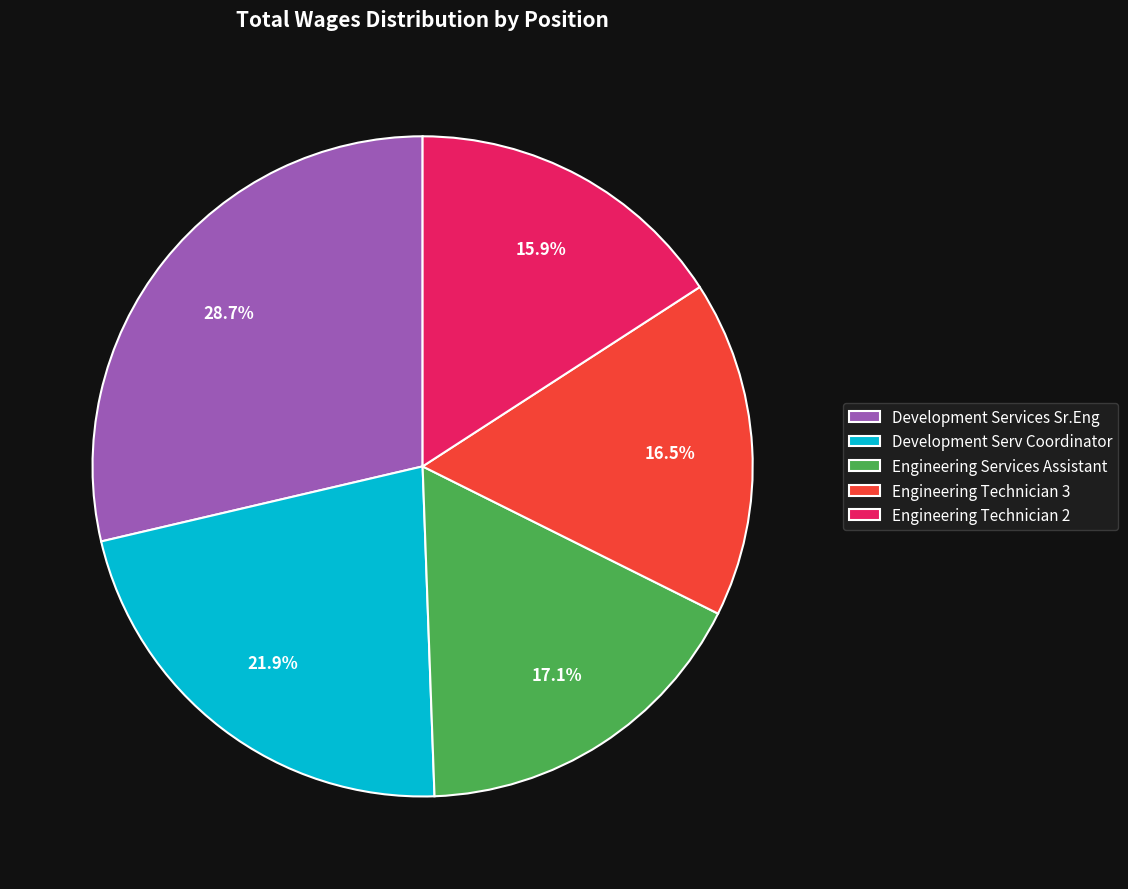

What is the ratio of the value at Development Services Sr.Eng to the value at Development Serv Coordinator?

1.3